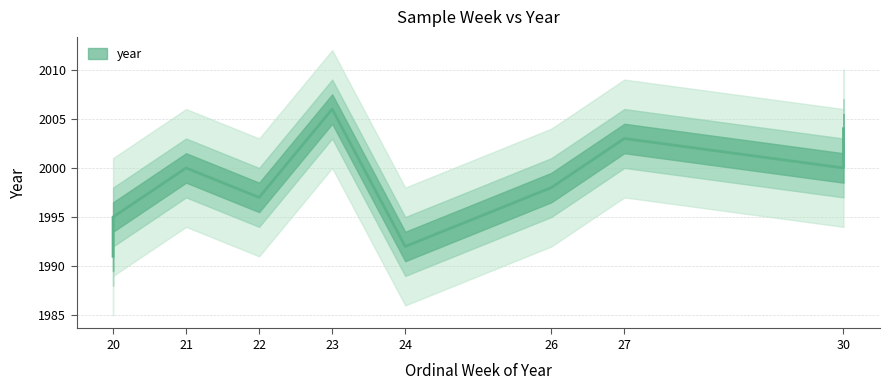

Where is the data nearest to the value 1998?

26